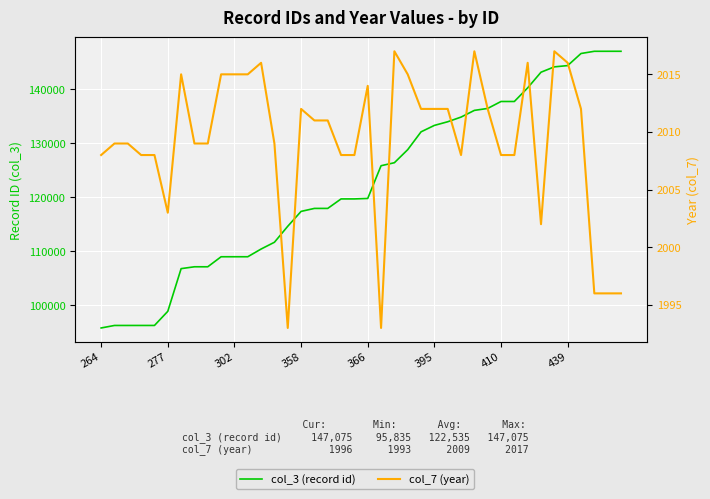

True or false: col_3 (record id) and col_7 (year) cross at least once.

False